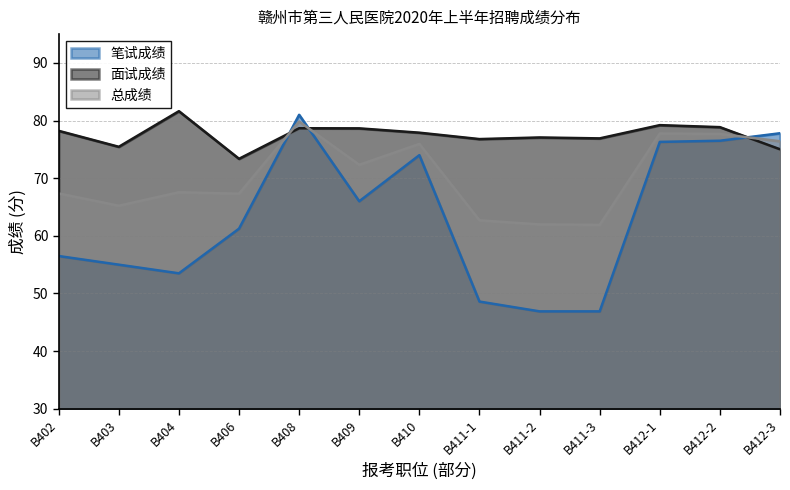

What is the sum of all 面试成绩 values?

1007.8